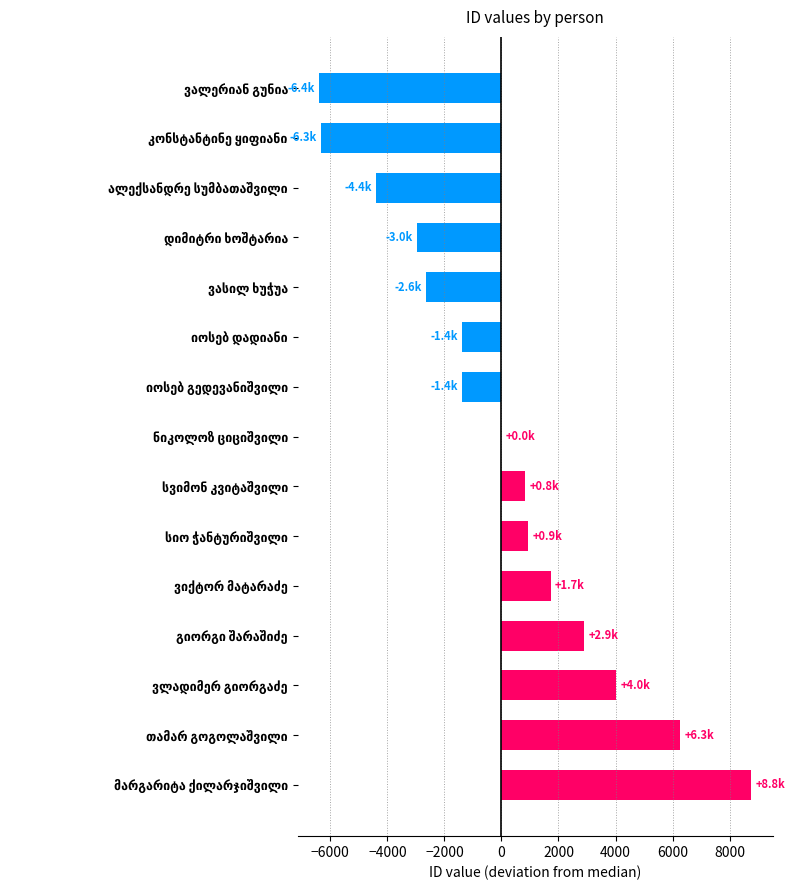

How many categories are shown in the chart?

15